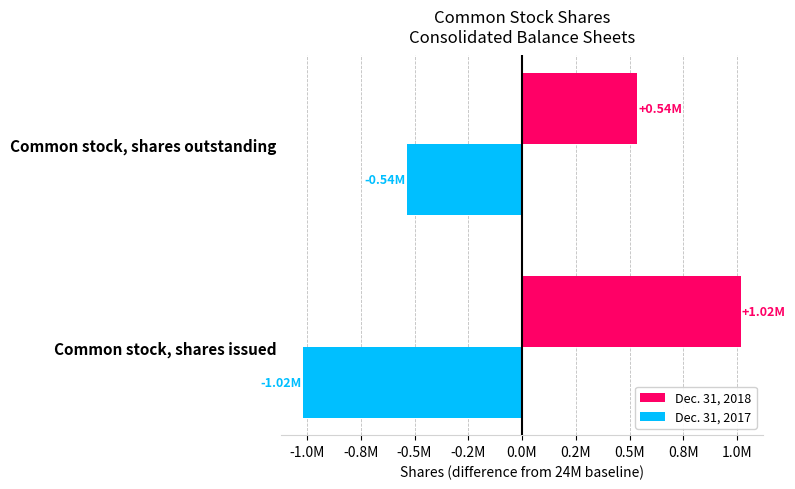

Rank the categories by Dec. 31, 2018 value from highest to lowest.

Common stock, shares issued, Common stock, shares outstanding